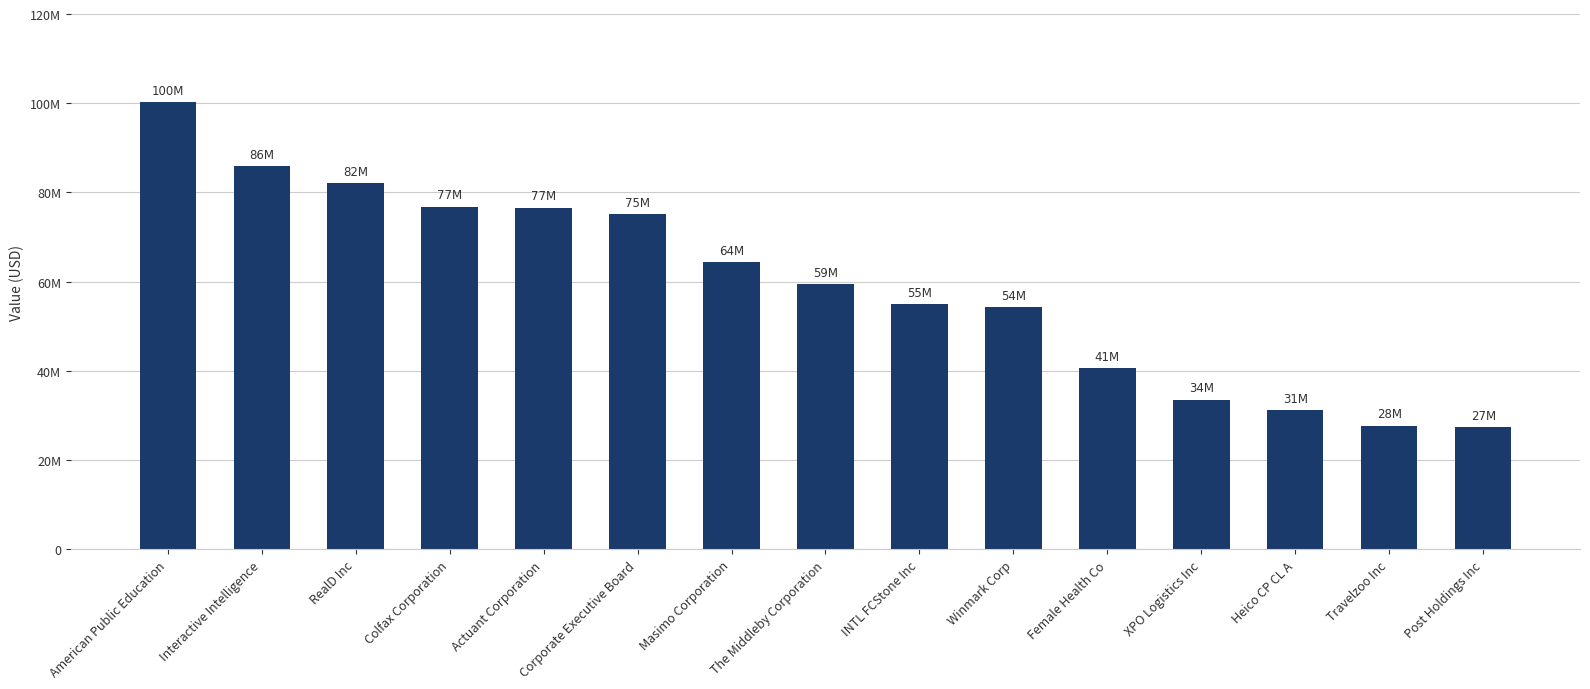

Where is the data nearest to the value 63808000?

Masimo Corporation